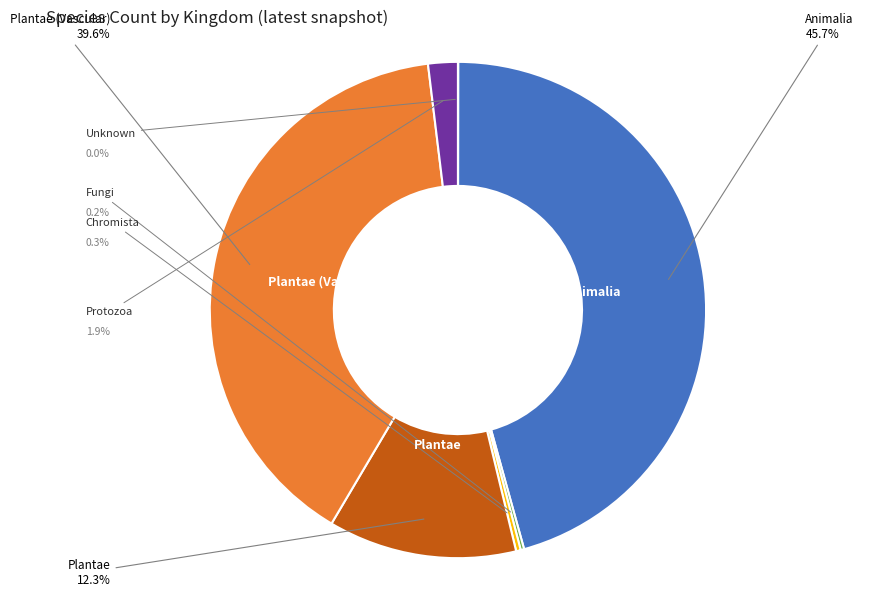

How many slices are in this pie chart?

7